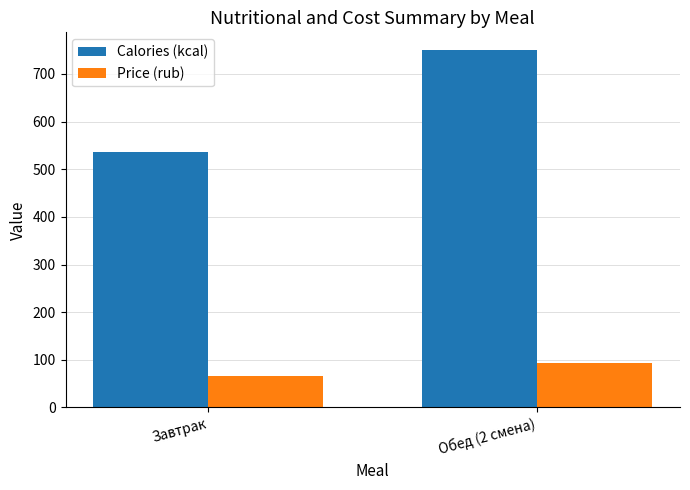

What is the lowest value of the Calories (kcal) series?

536.4